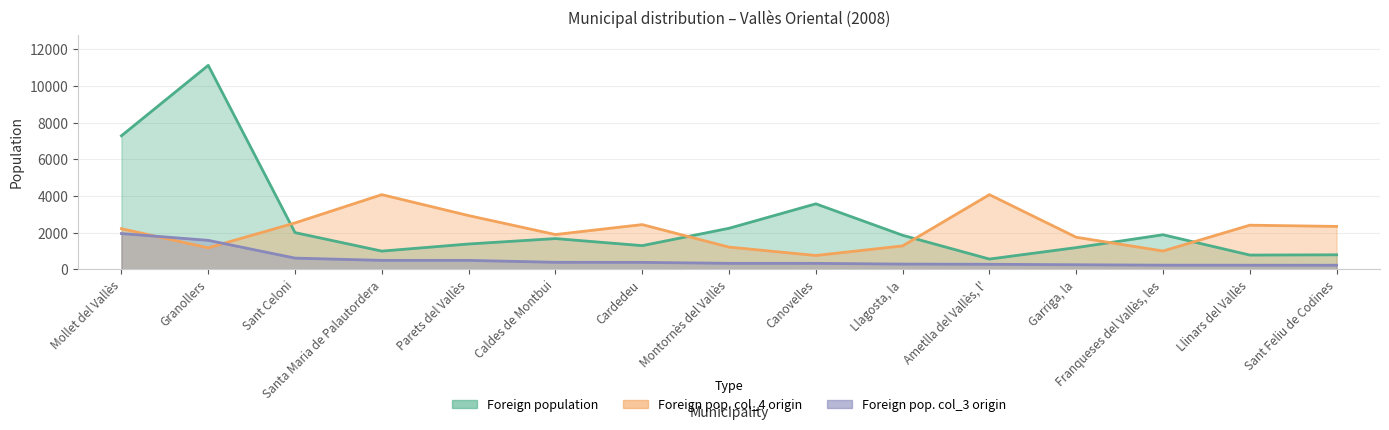

What is the difference between the highest and lowest values at Sant Feliu de Codines?

2118